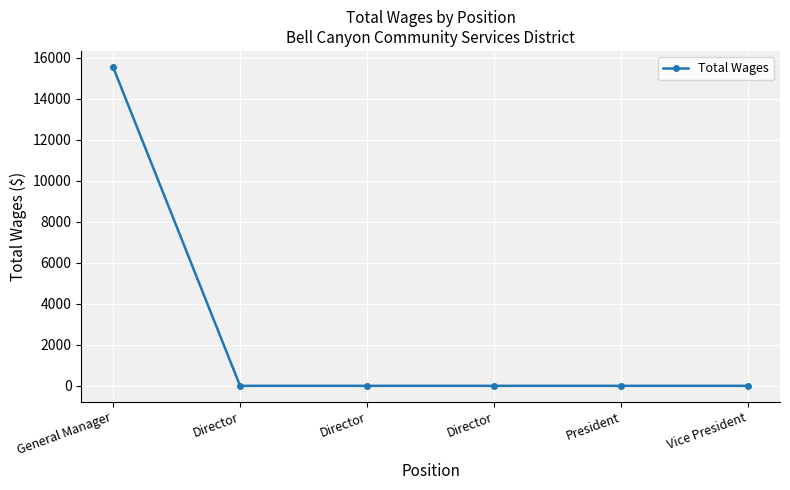

List the labels in order of value, largest first.

General Manager, Director, Director, Director, President, Vice President